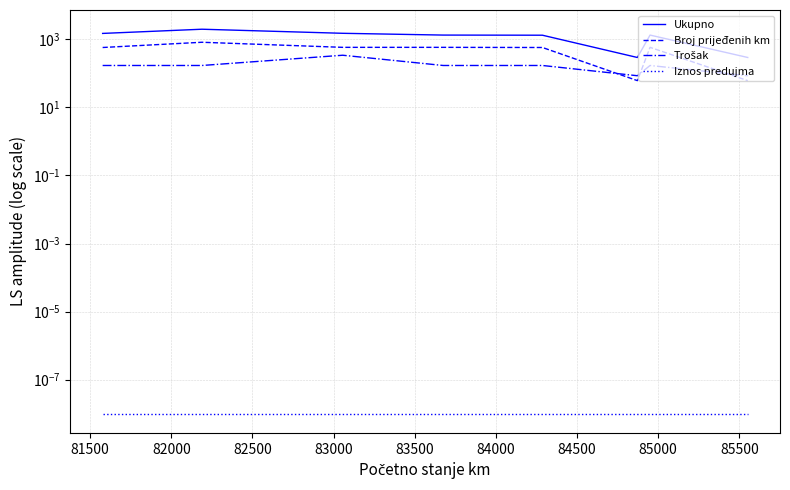

True or false: Trošak and Broj prijeđenih km intersect in this chart.

True